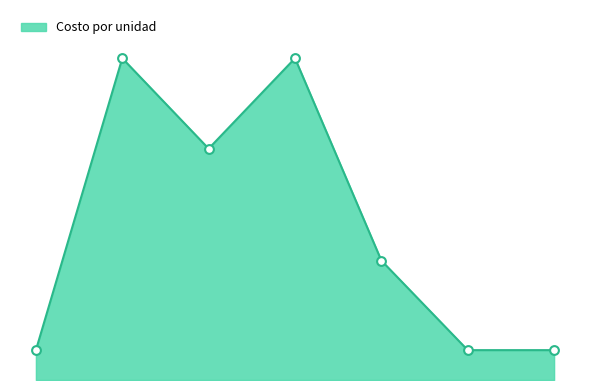

Does the chart have visible grid lines?

No